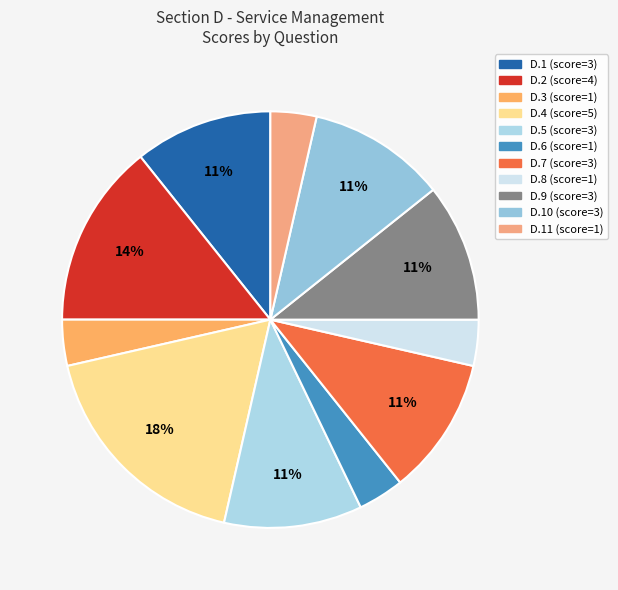

How many slices are in this pie chart?

11